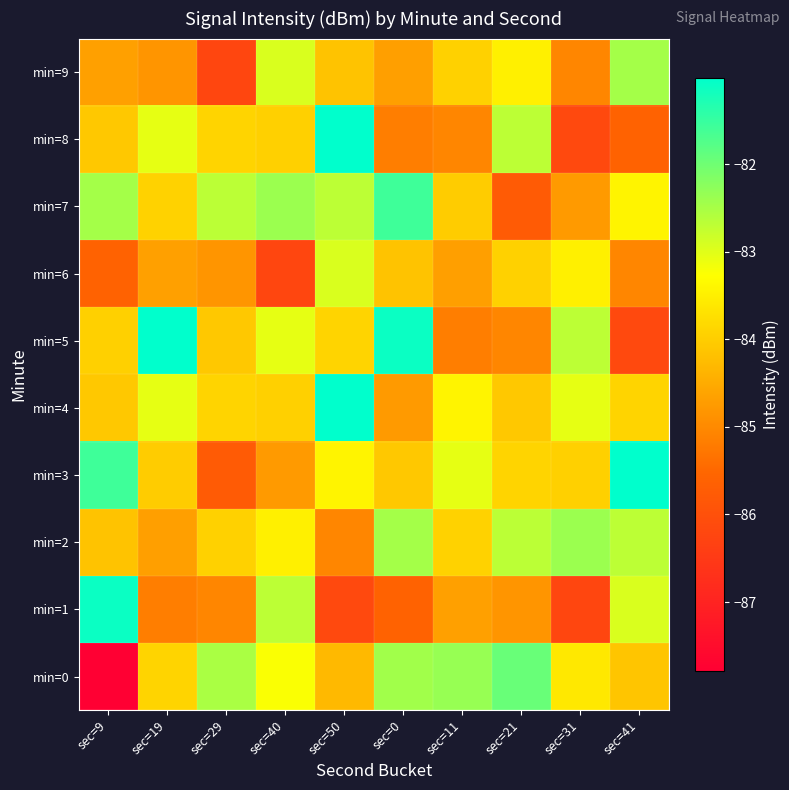

At how many categories does at least one series exceed -84?

10